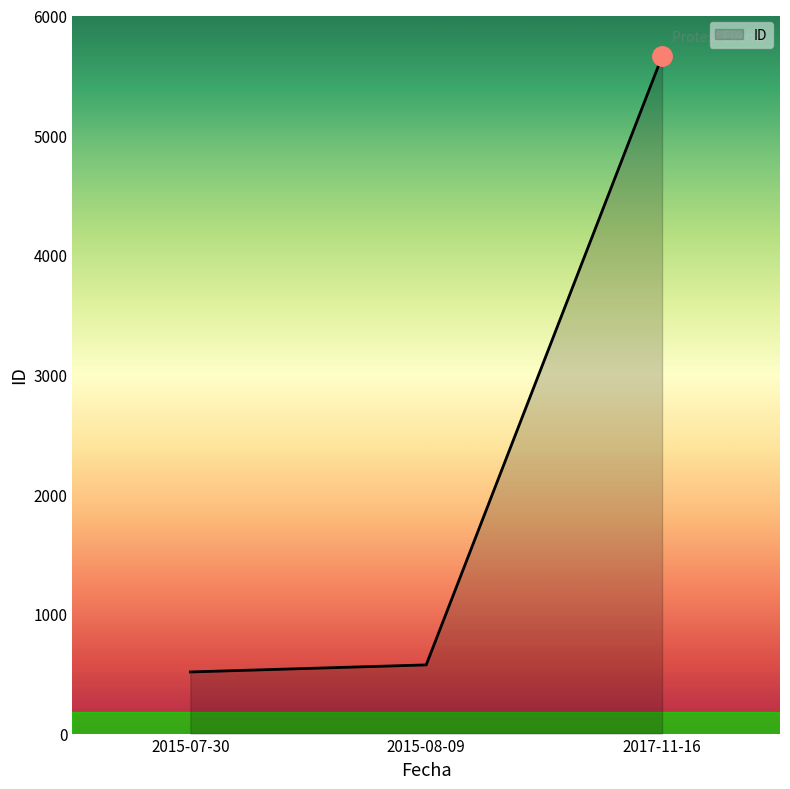

Is it true that the value at 2015-08-09 is 235?

False